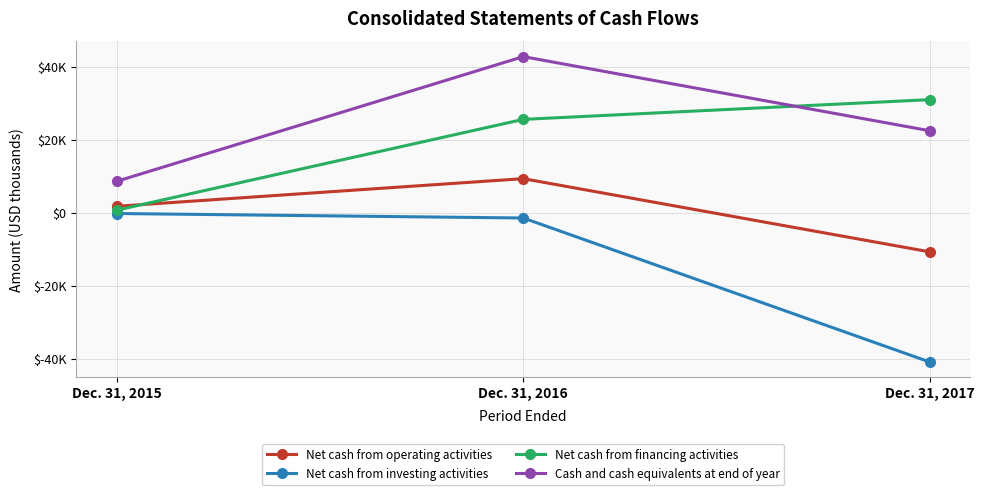

Is the value of Net cash from operating activities at Dec. 31, 2016 greater than the value of Net cash from financing activities at Dec. 31, 2016?

No